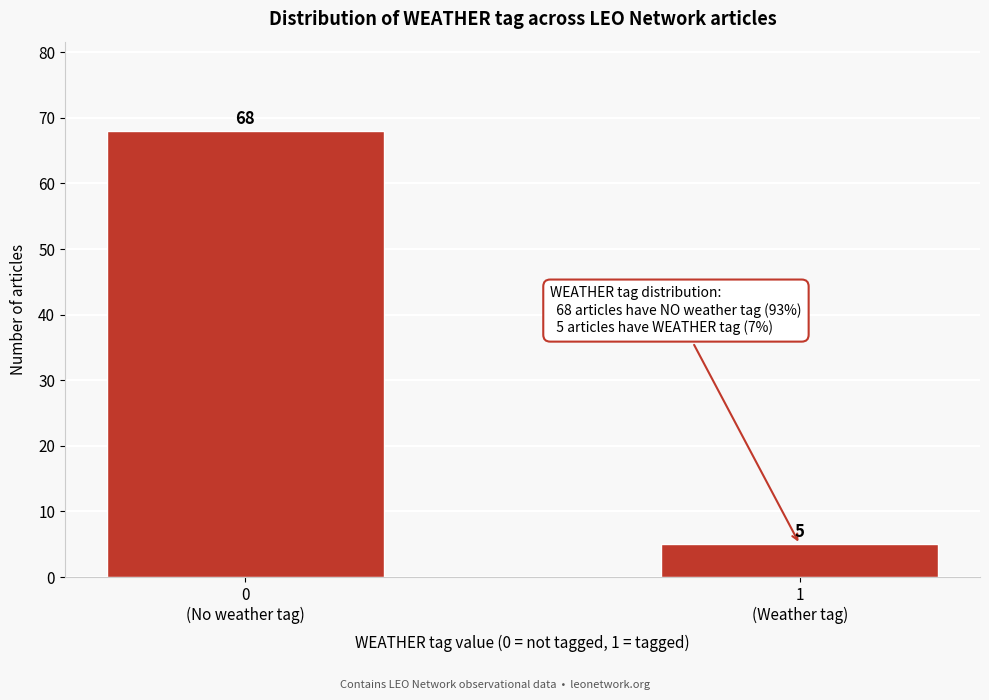

Reading right to left, transcribe all the data shown in this chart.

5	68